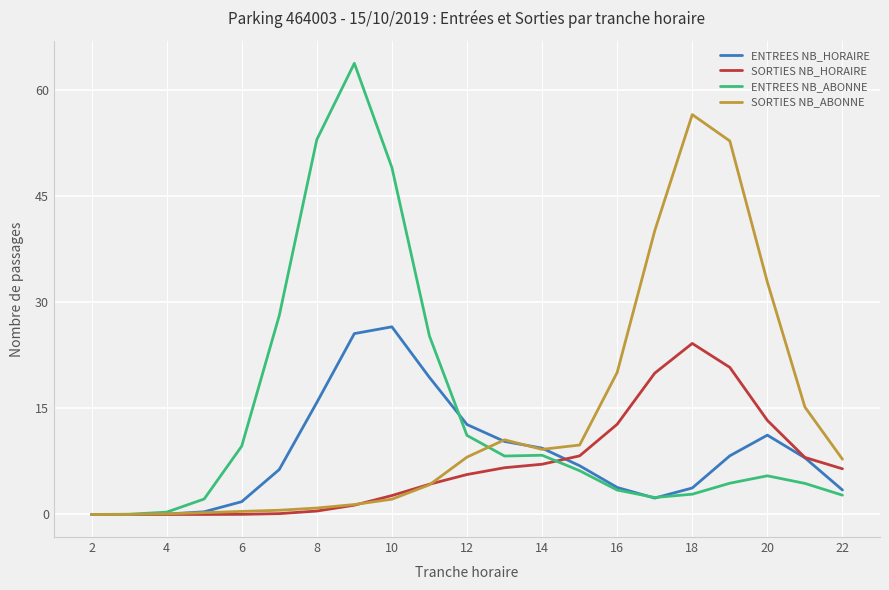

What is the maximum value shown in the chart?

63.8